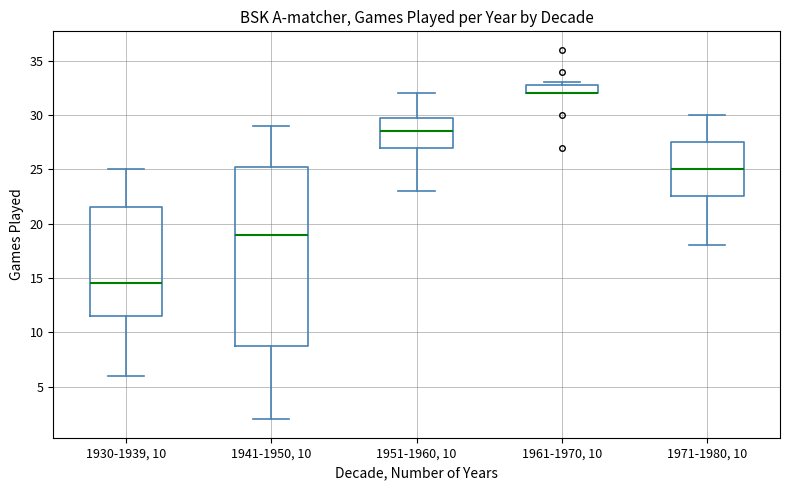

Reading left to right, read every box against the y-axis: the position of its median line, the range the box covers, and the ends of its whiskers. The values are not printed on the chart, so give them approximately, as read against the axis.

1930-1939, 10: median 14.5, box 11.5 to 21.5, whiskers 6.0 to 25.0
1941-1950, 10: median 19.0, box 9.0 to 25.5, whiskers 2.0 to 29.0
1951-1960, 10: median 28.5, box 27.0 to 30.0, whiskers 23.0 to 32.0
1961-1970, 10: median 32.0 (drawn on the box's lower edge), box 32.0 to 33.0, whiskers 32.0 to 33.0 (just above the box's upper edge)
1971-1980, 10: median 25.0, box 22.5 to 27.5, whiskers 18.0 to 30.0